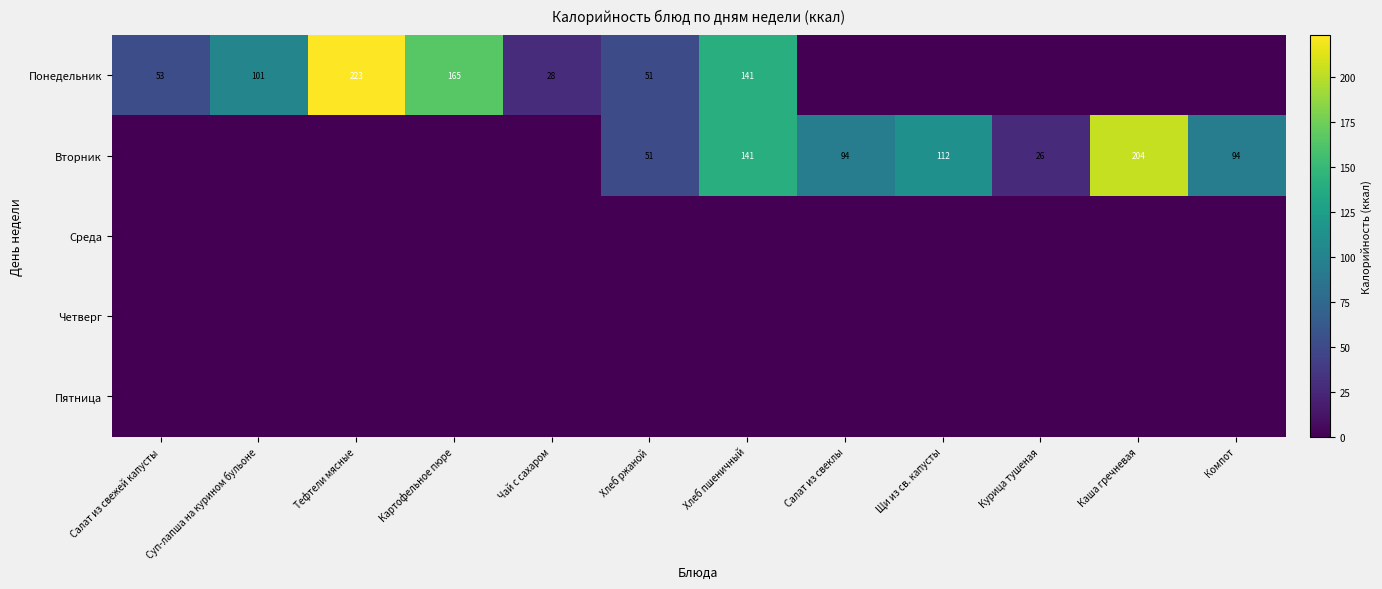

Rank the series at Каша гречневая from highest to lowest value.

Вторник, Понедельник, Среда, Четверг, Пятница